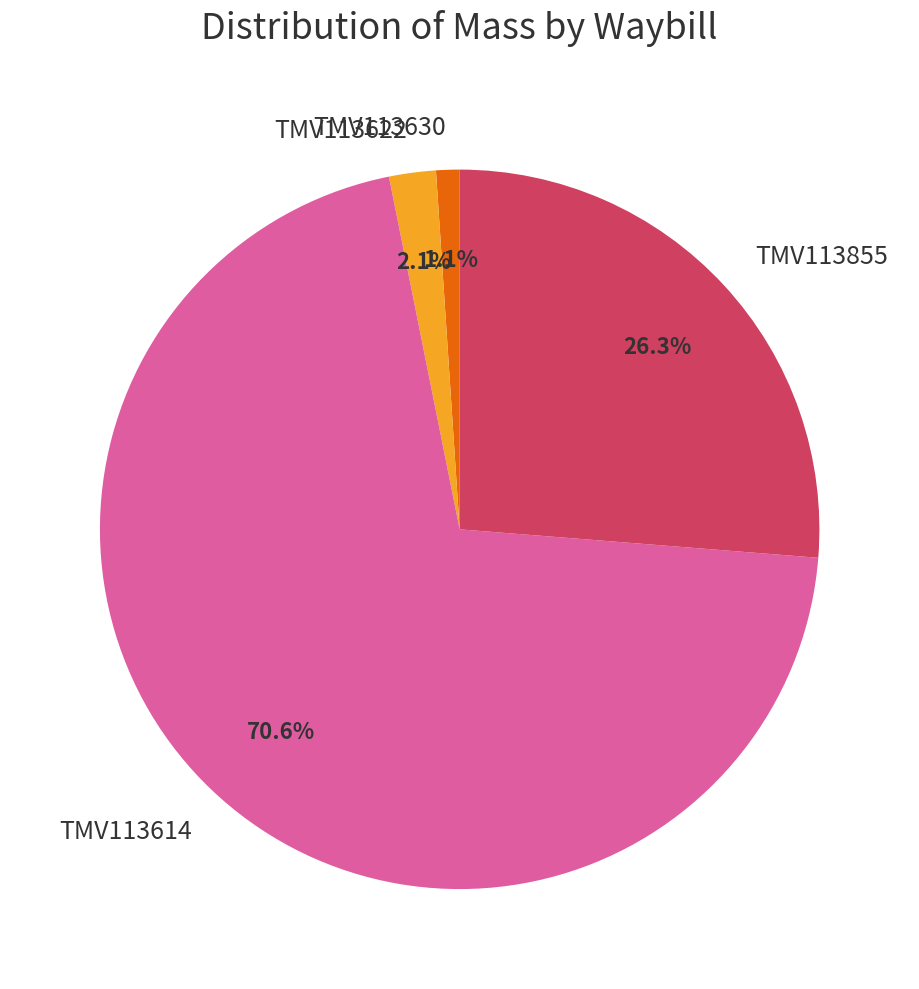

What percentage is the TMV113855 slice, to the nearest percent?

26%